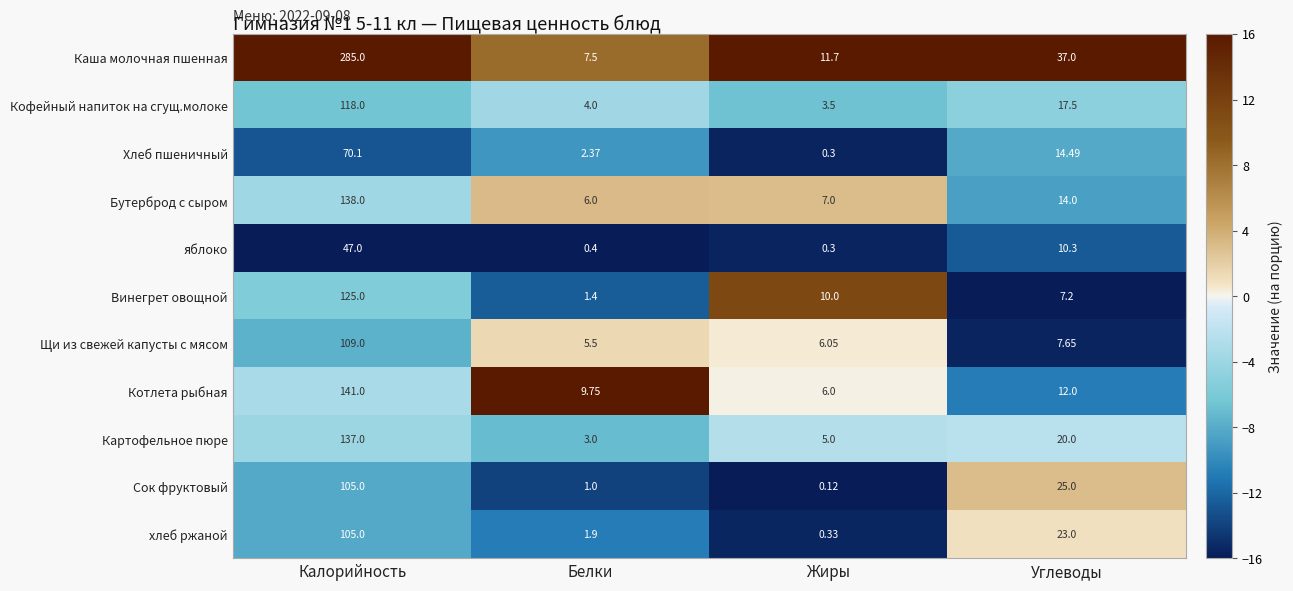

What is the greatest value displayed?

285.0